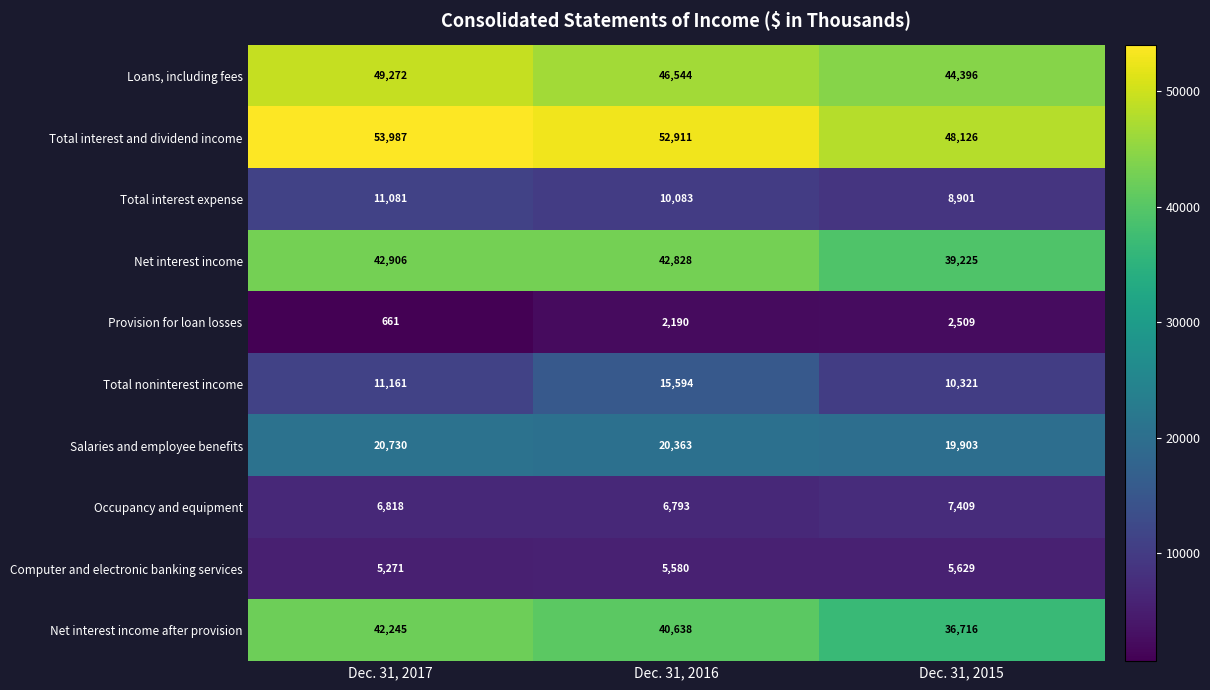

Reading left to right, what are all the values shown in this chart?

Loans, including fees: 49272	46544	44396
Total interest and dividend income: 53987	52911	48126
Total interest expense: 11081	10083	8901
Net interest income: 42906	42828	39225
Provision for loan losses: 661	2190	2509
Total noninterest income: 11161	15594	10321
Salaries and employee benefits: 20730	20363	19903
Occupancy and equipment: 6818	6793	7409
Computer and electronic banking services: 5271	5580	5629
Net interest income after provision: 42245	40638	36716